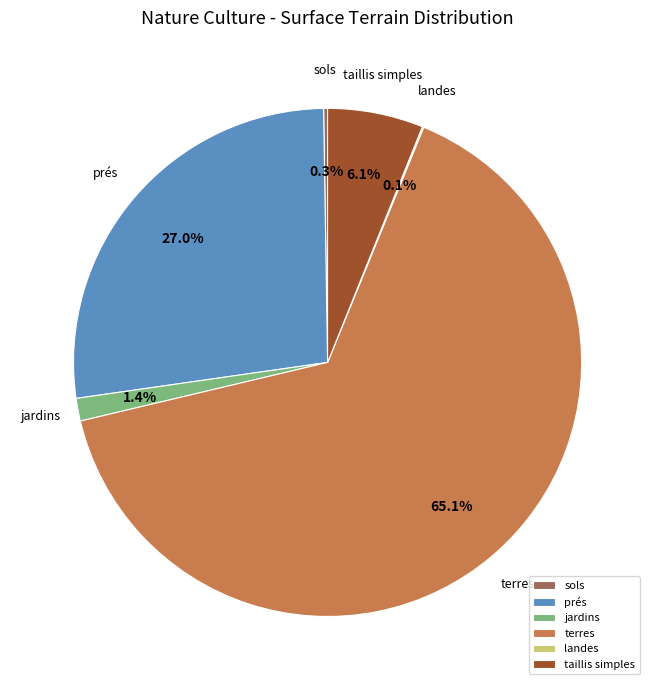

What portion of the pie excludes taillis simples?

93.9%